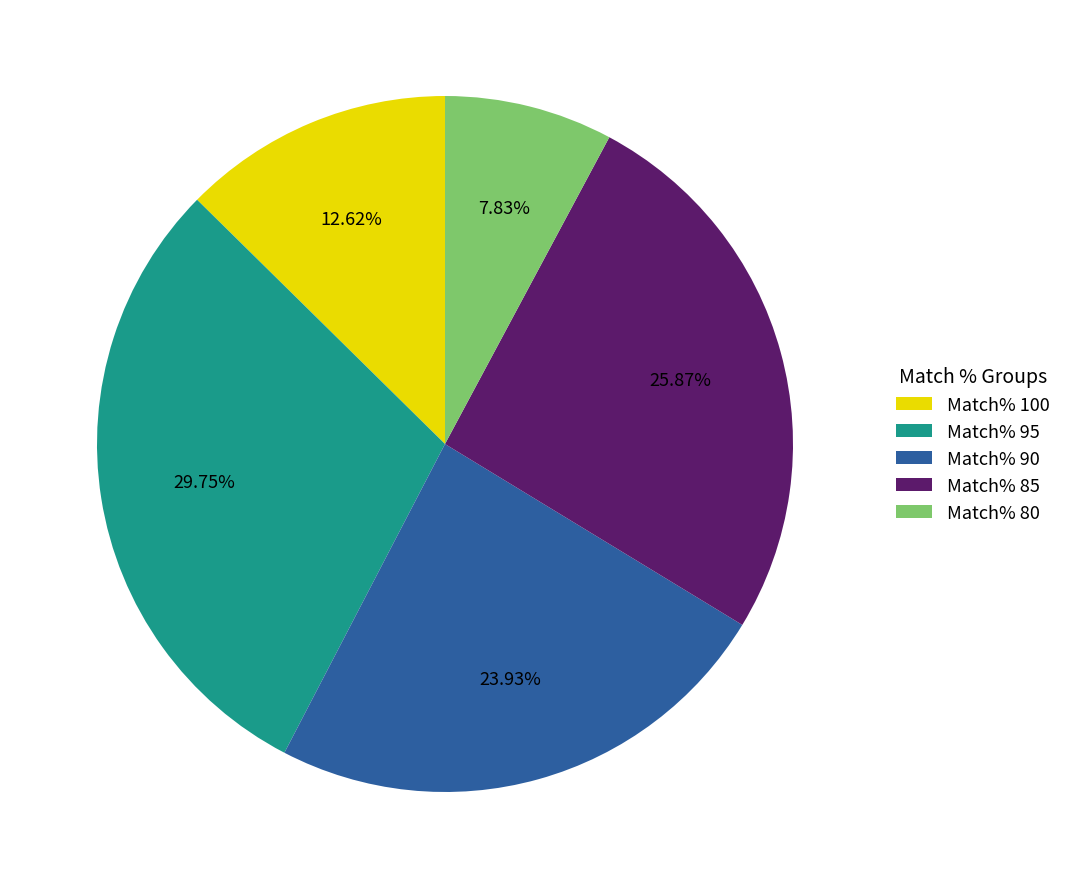

Which category has the biggest portion of the pie?

Match% 95